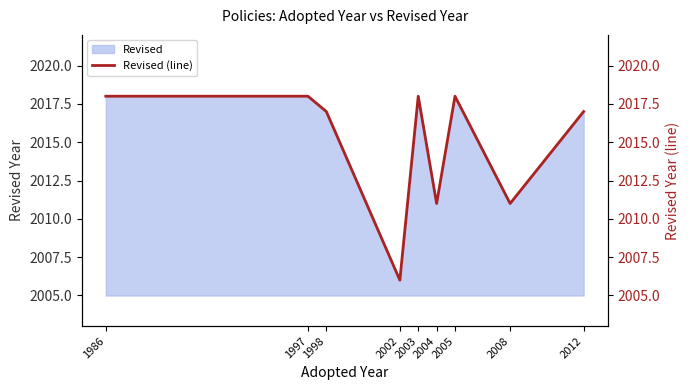

What is the sum of the values at 2003 and 2004?

4029